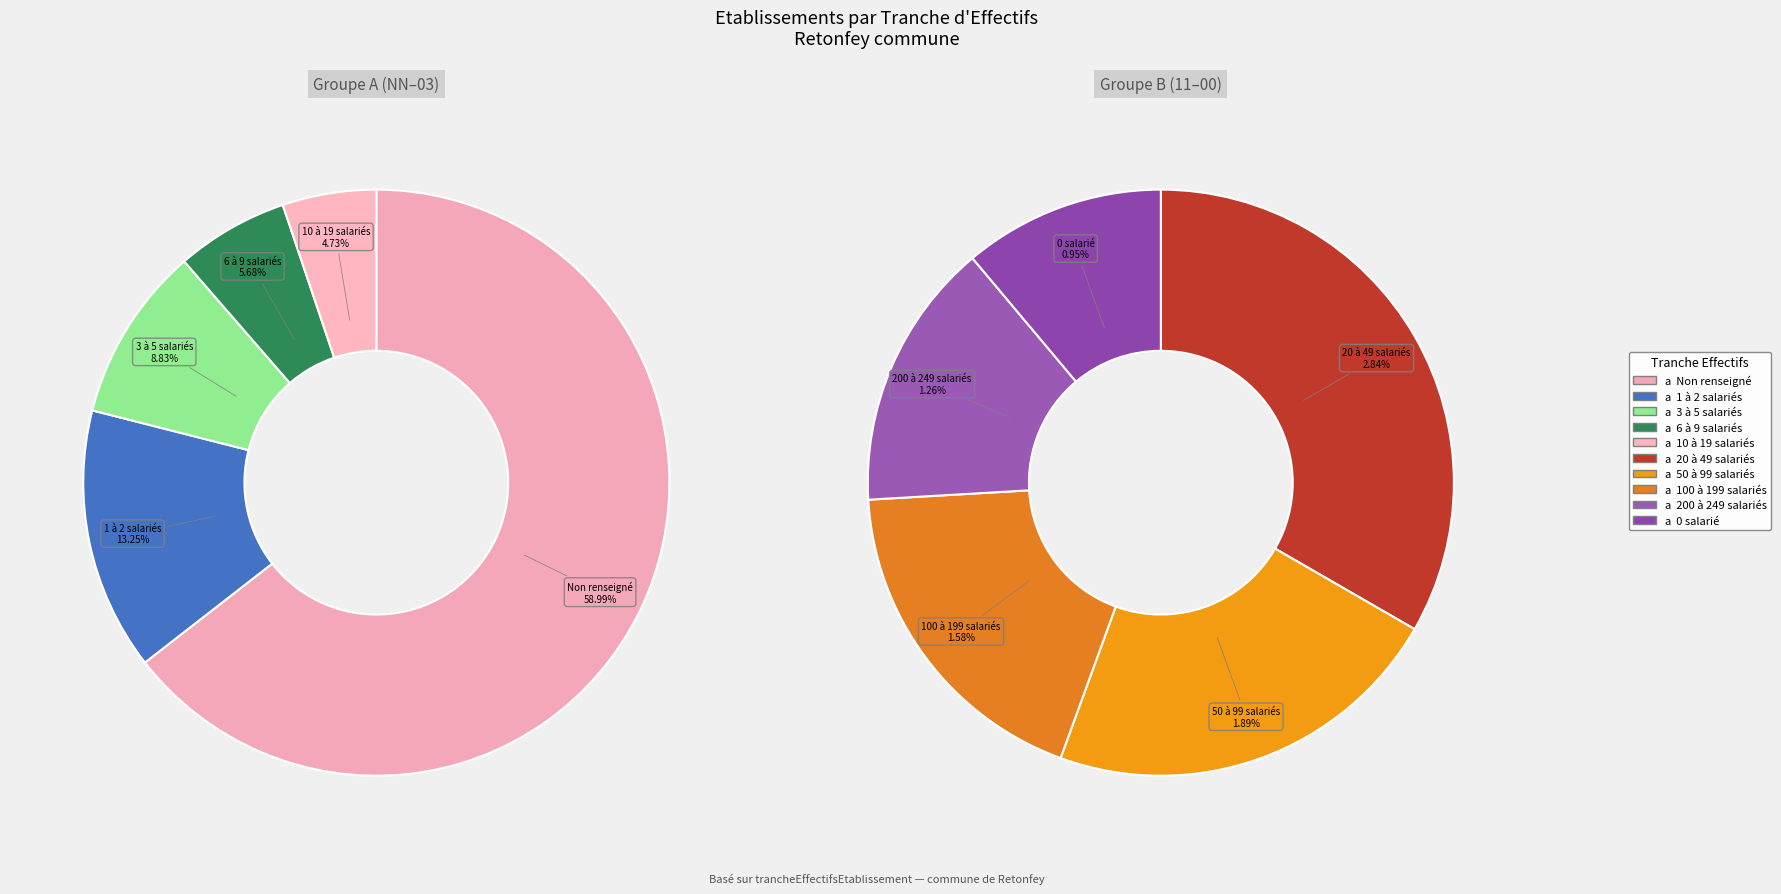

Between 03 and 11, which is larger?

03